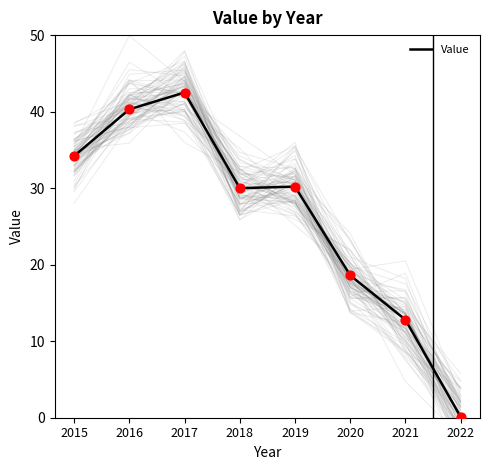

Approximately how many times larger is the value at 2019 compared to 2015?

0.9